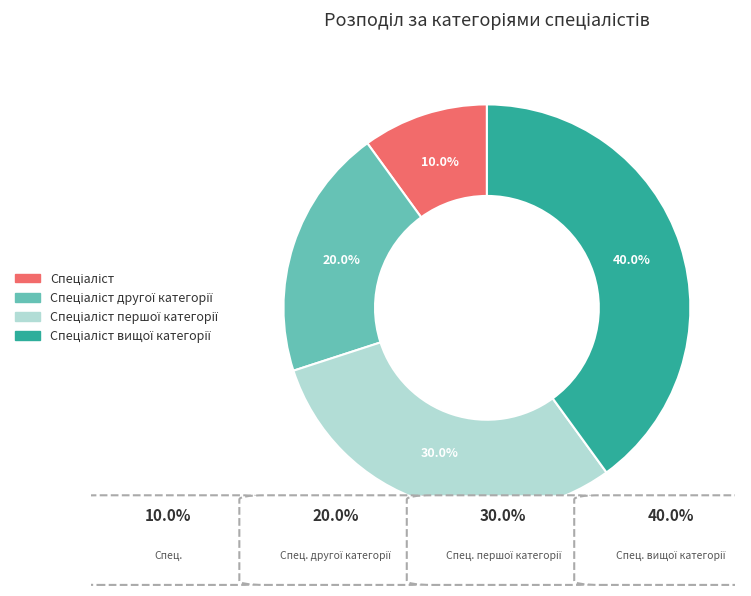

Is there a majority slice in this chart?

No